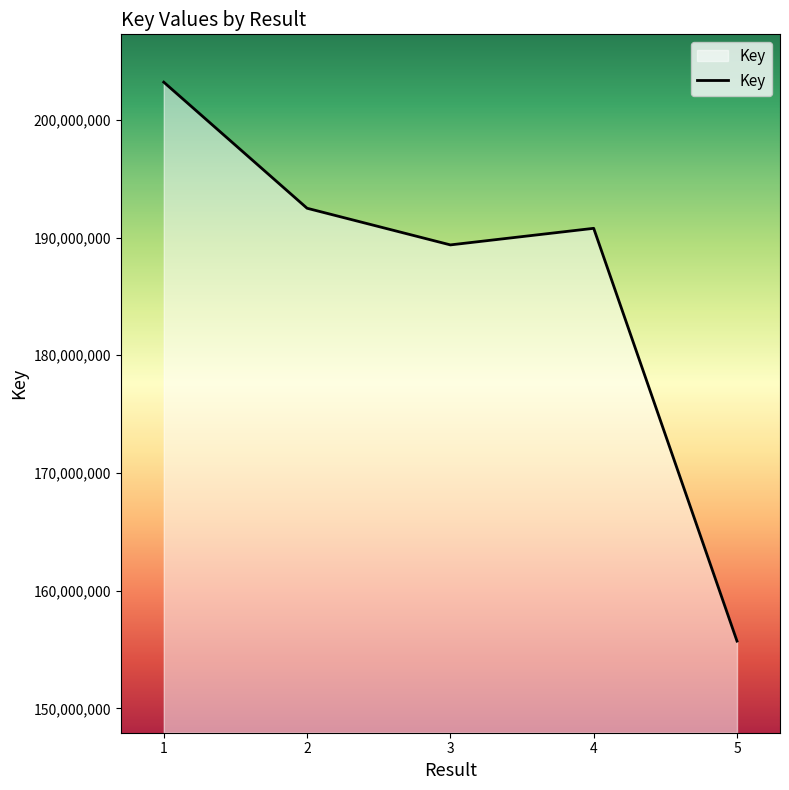

At which label does the data first exceed 190790374?

1